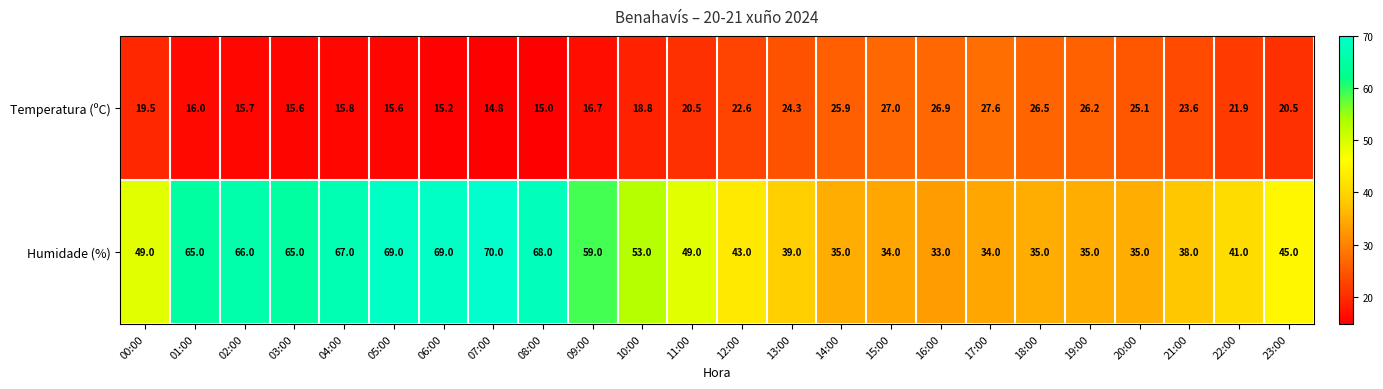

What is the total value across all series at 23:00?

65.5